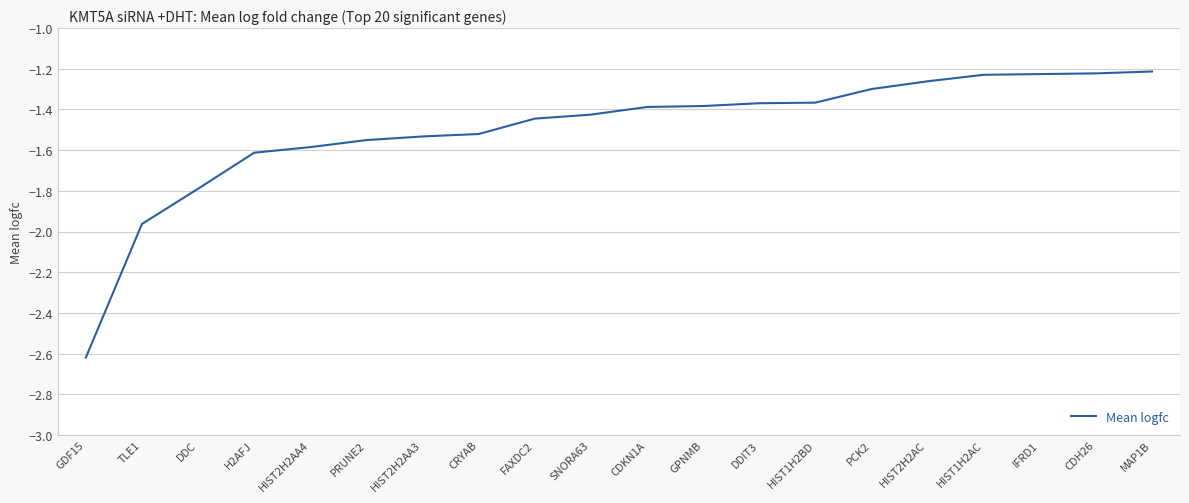

What position from the right is HIST1H2AC?

4